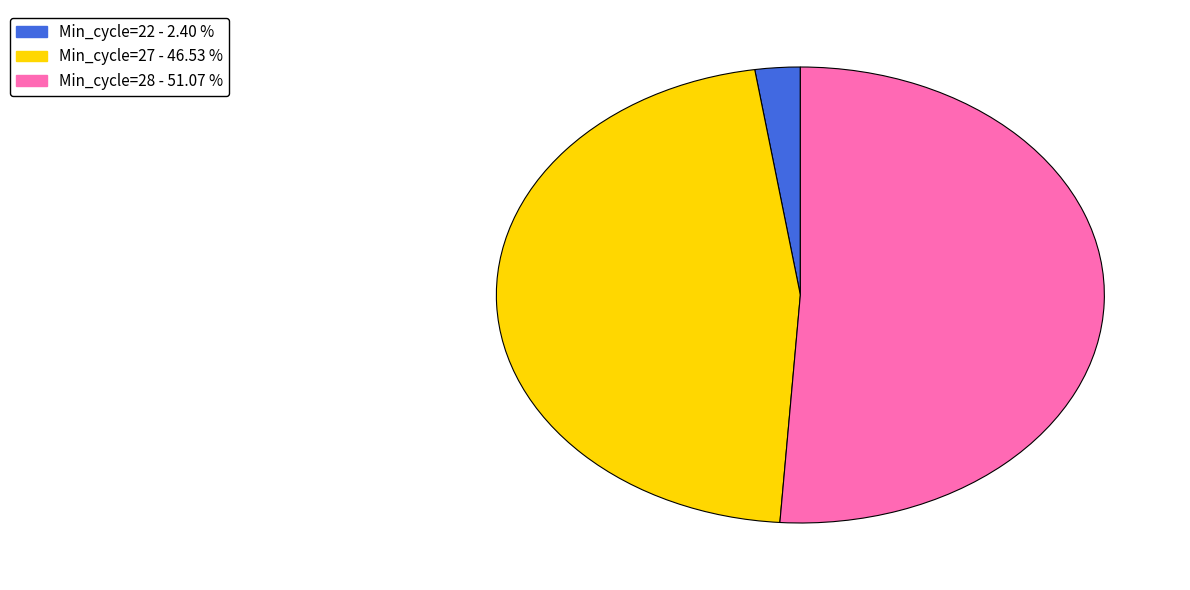

What is the ratio of the value at Min_cycle=28 - 51.07 % to the value at Min_cycle=22 - 2.40 %?

21.3